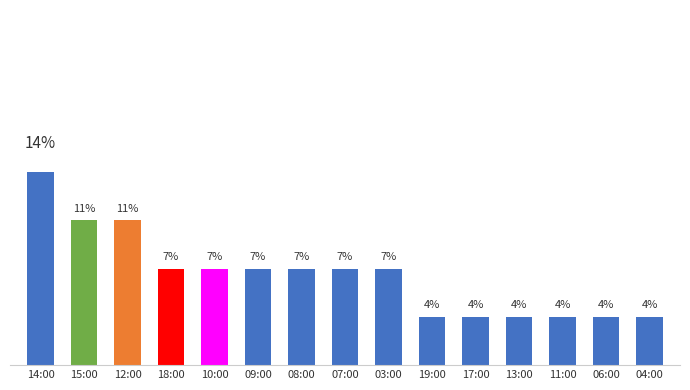

List the labels in order of value, smallest first.

19:00, 17:00, 13:00, 11:00, 06:00, 04:00, 18:00, 10:00, 09:00, 08:00, 07:00, 03:00, 15:00, 12:00, 14:00